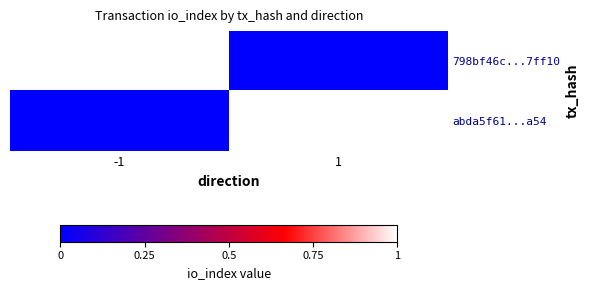

Reading left to right, transcribe all the data shown in this chart.

798bf46c...7ff10: -1=1	1=0
abda5f61...a54: -1=0	1=1